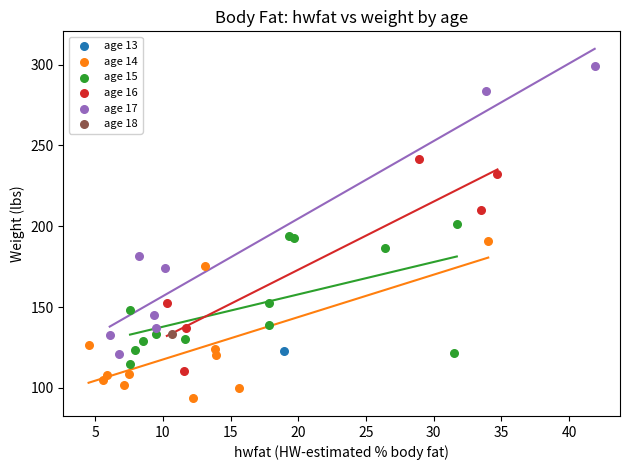

What are all the series names shown in the legend?

age 13, age 14, age 15, age 16, age 17, age 18